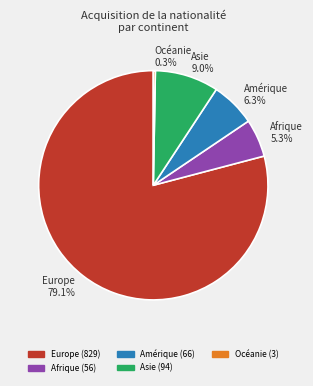

To the nearest percent, what portion does Amérique represent?

6%